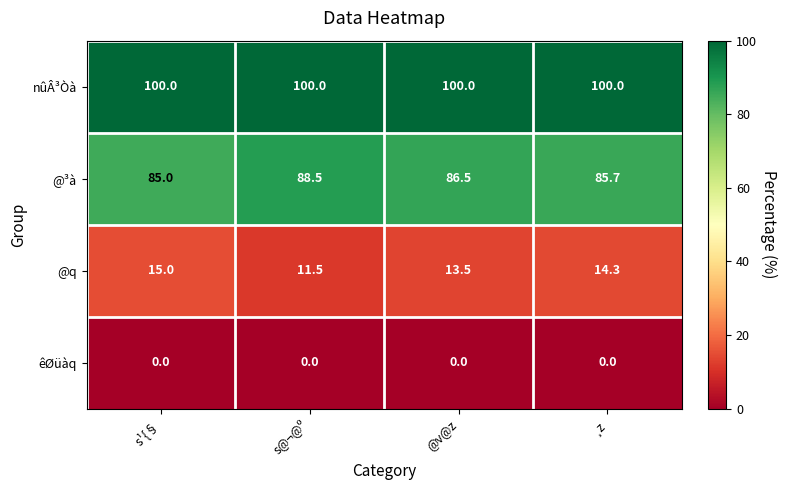

Where is @q nearest to the value 13?

@v@z